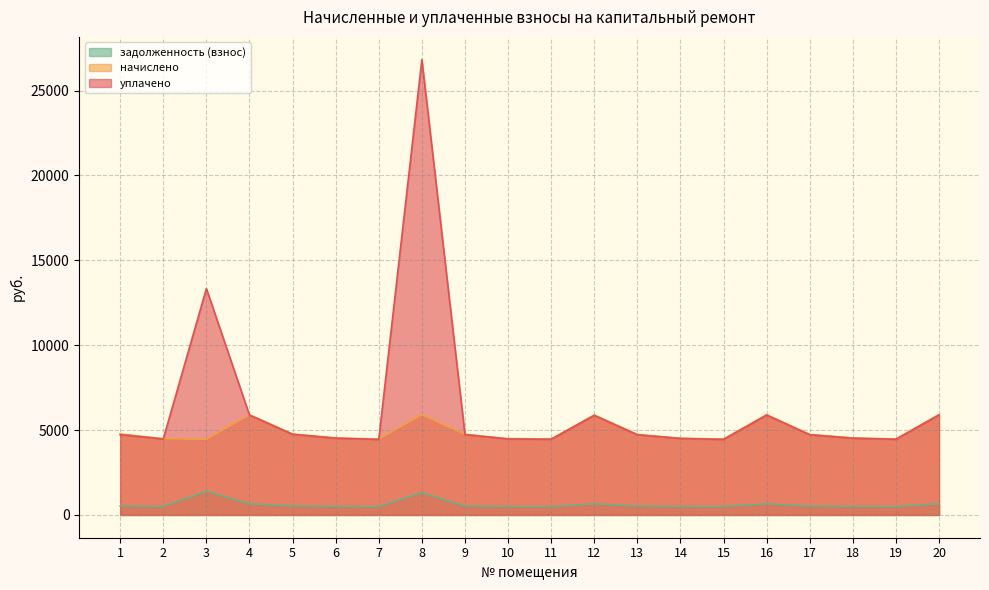

Is it true that уплачено equals 4749.8 at 5?

True